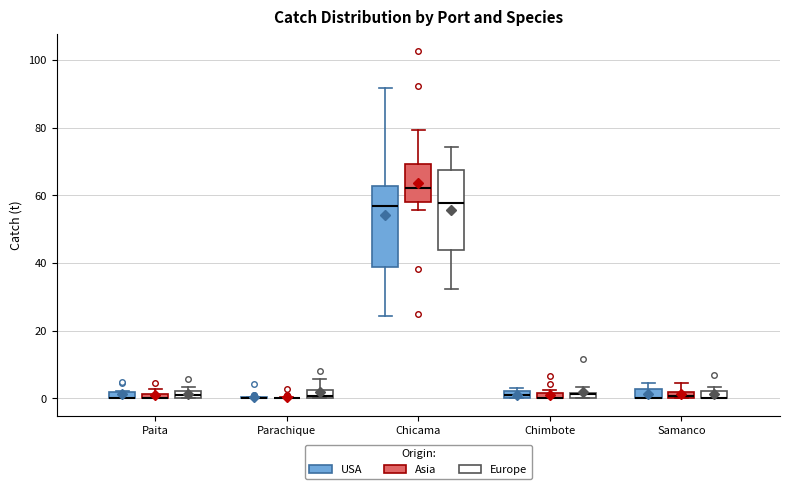

Where is the upper edge of the box for Samanco (USA) on the y-axis? The values are not printed on the chart, so give them approximately, as read against the axis.

2